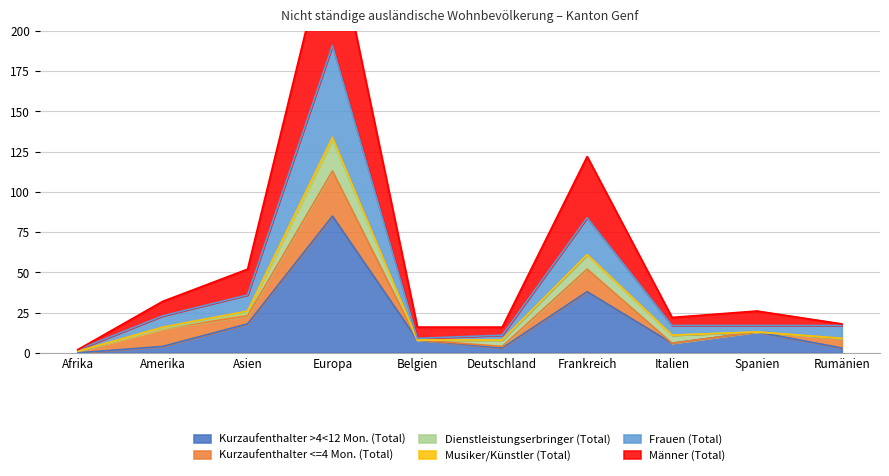

At which label does Kurzaufenthalter >4<12 Mon. (Total) reach its peak?

Europa